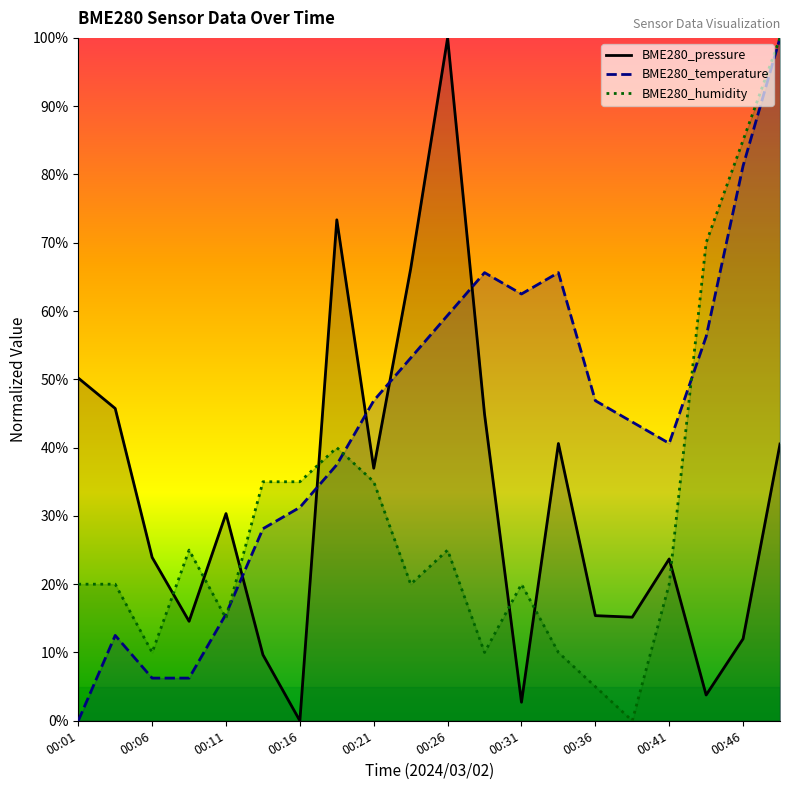

How many intersections are there between BME280_pressure and BME280_humidity?

7